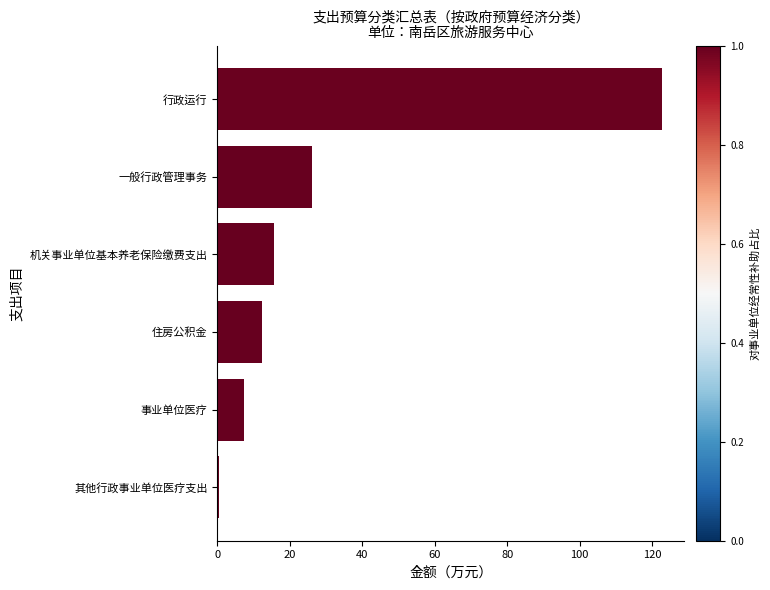

Reading bottom to top, what are all the values shown in this chart?

其他行政事业单位医疗支出=0.6	事业单位医疗=7.4	住房公积金=12.3	机关事业单位基本养老保险缴费支出=15.7	一般行政管理事务=26.0	行政运行=122.7